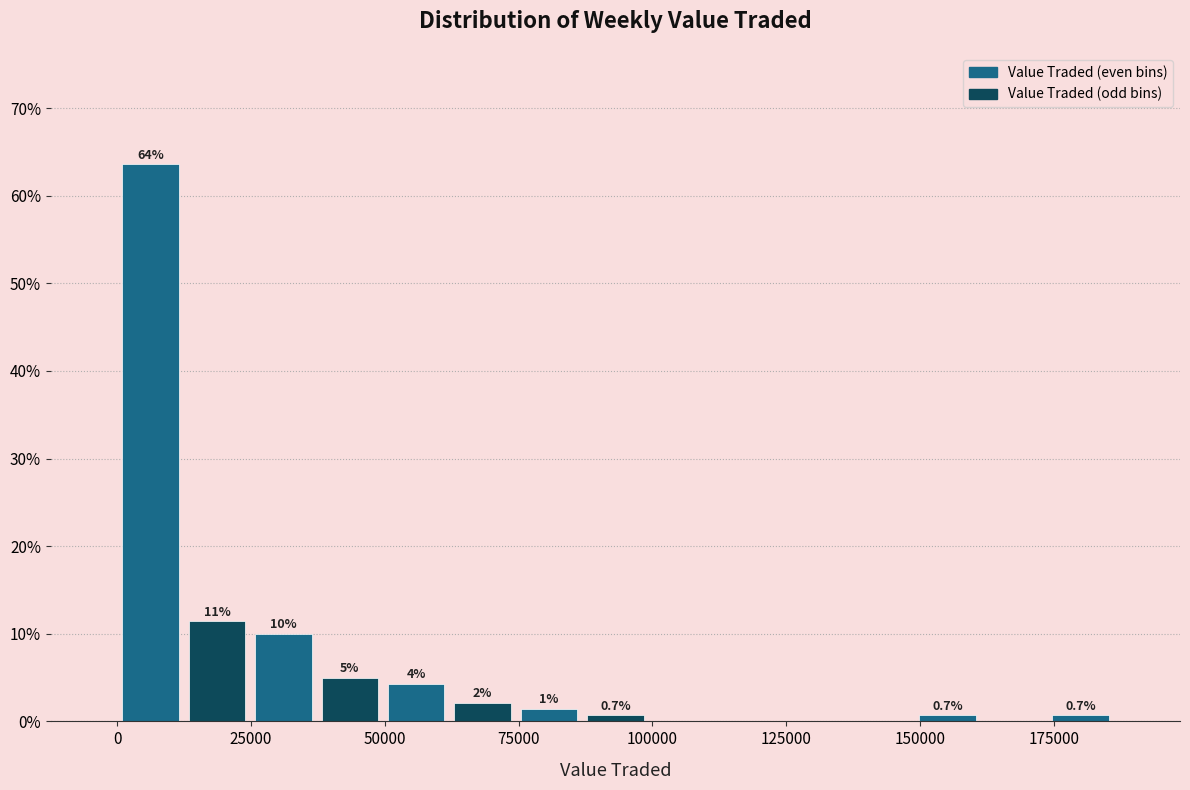

Read against the x-axis, roughly where is the centre of the tallest bar?

5000